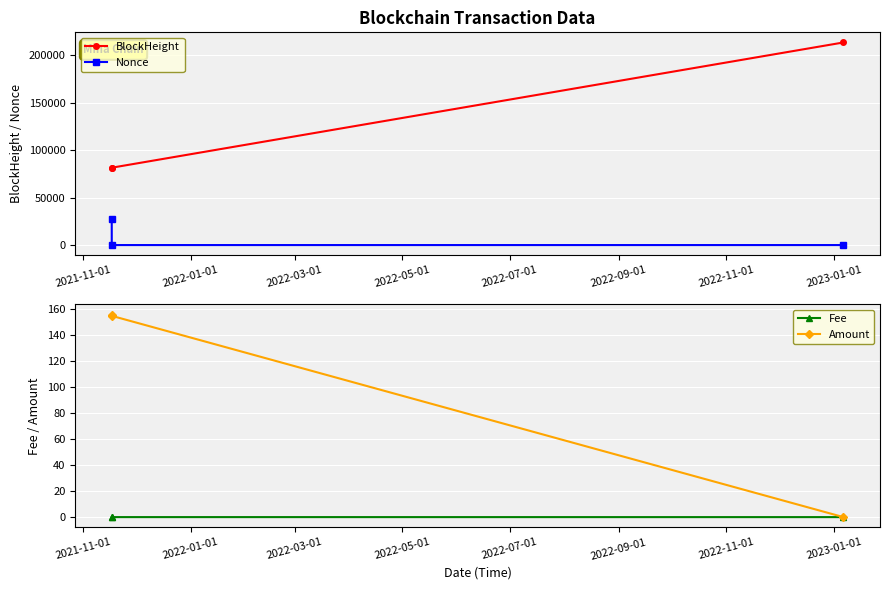

Reading left to right, extract all data points from this chart.

BlockHeight: 81600.0	81603.0	213714.0
Nonce: 26980.0	0.0	1.0
Fee: 0.0	0.0	0.0
Amount: 155.7	154.7	0.0